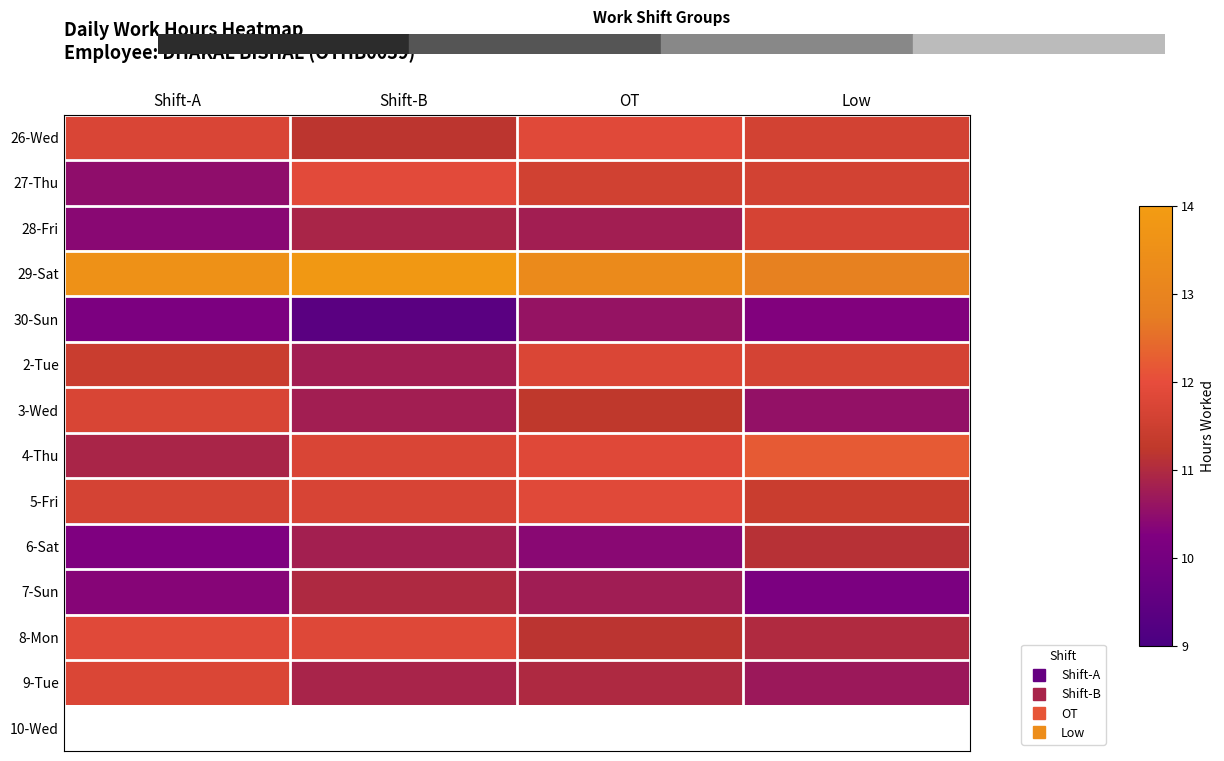

What is the difference between the 30-Sun values at Shift-A and Low?

0.1